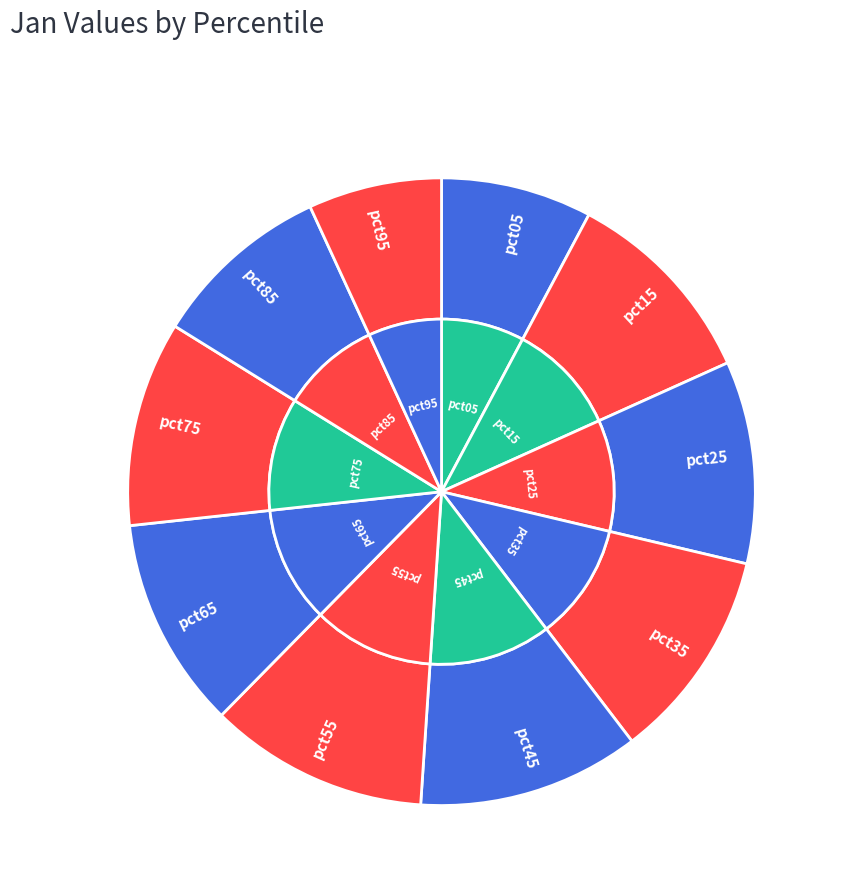

To the nearest percent, what is the combined percentage of pct95 and pct15?

17%